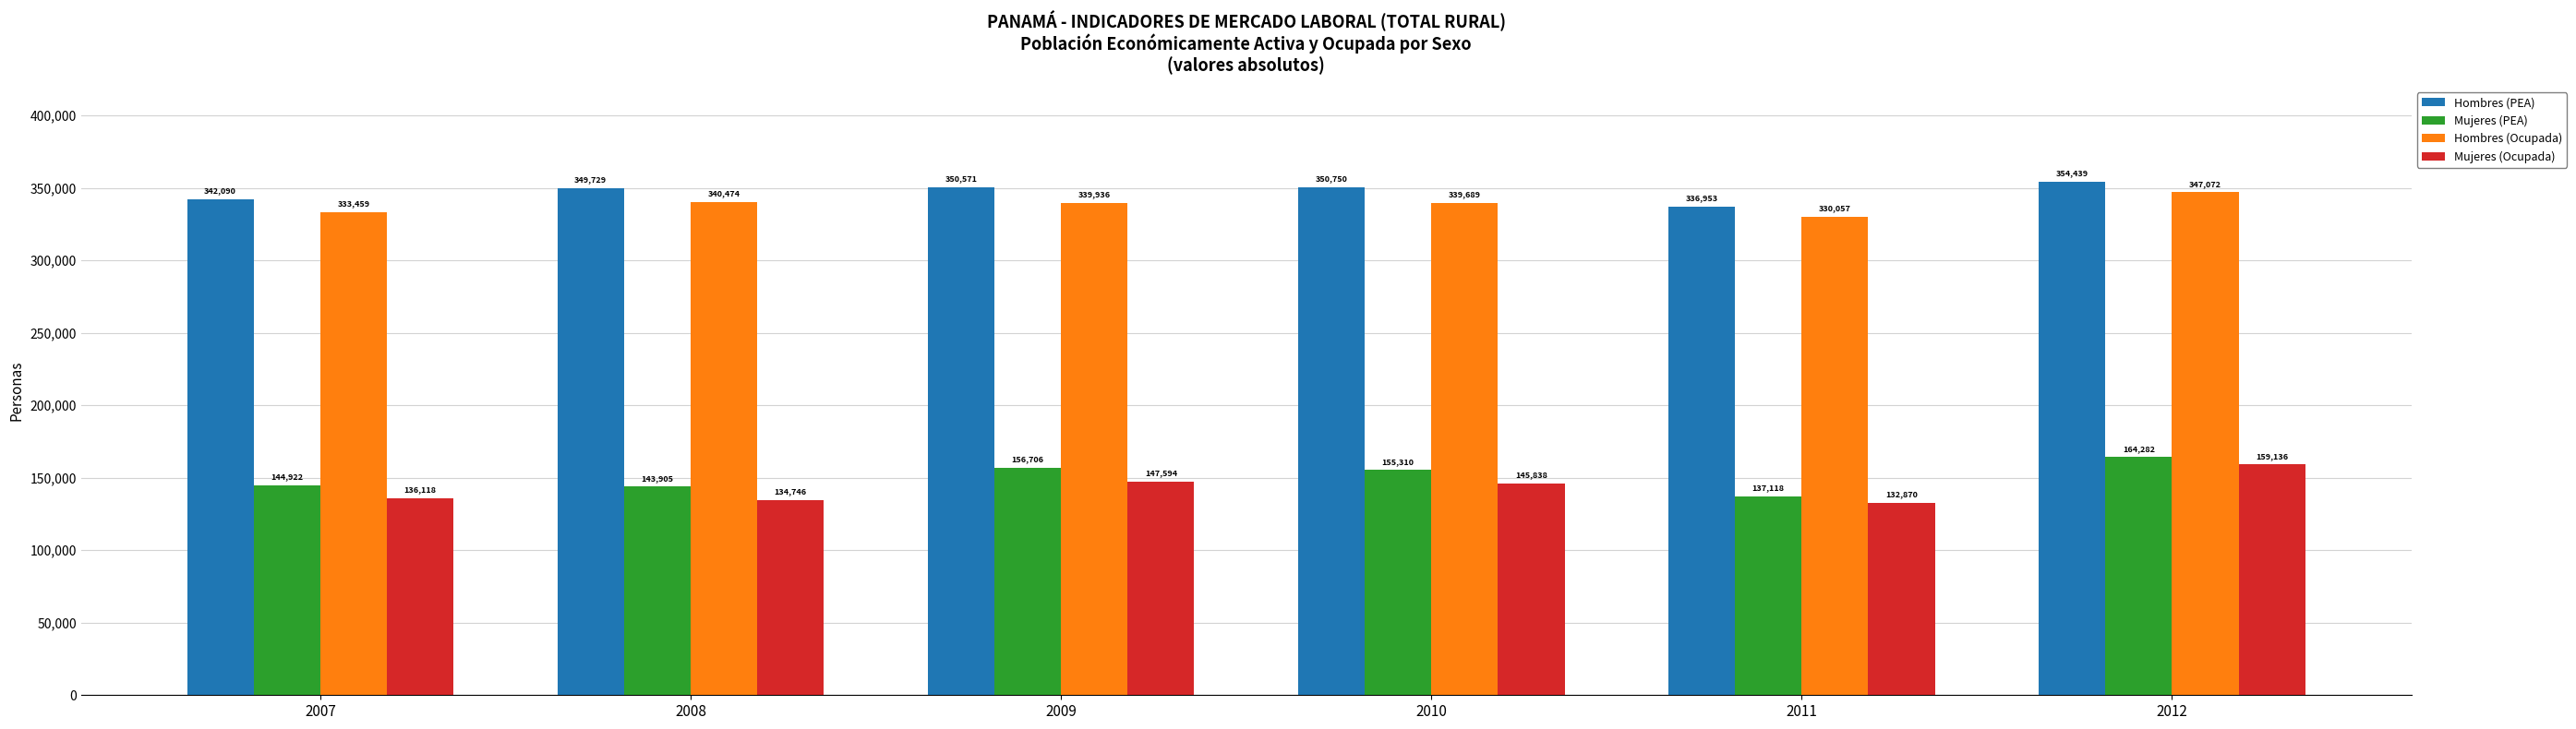

What is the maximum value for Hombres (Ocupada)?

347072